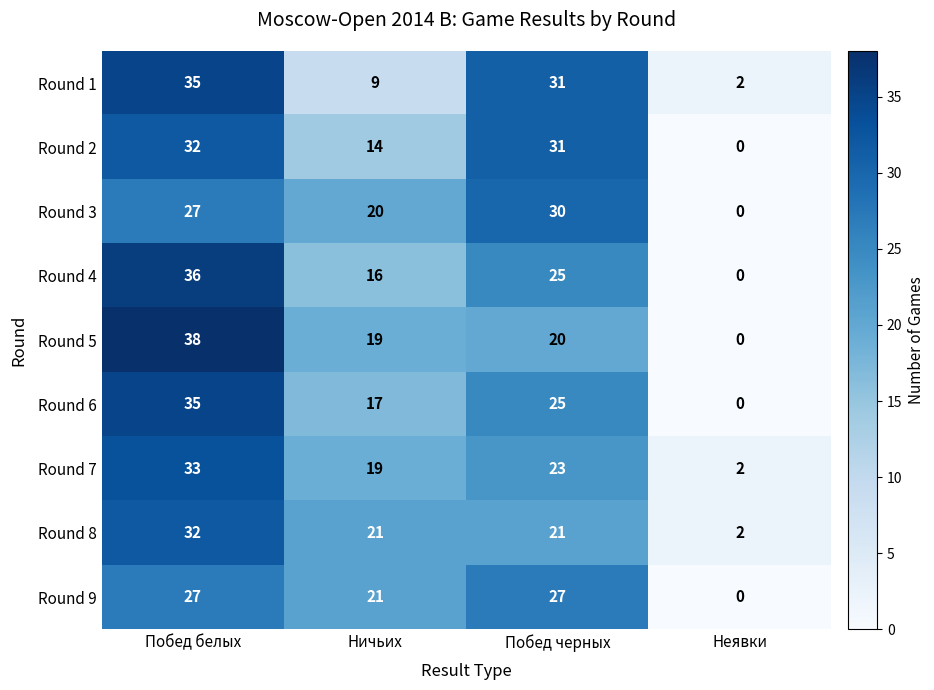

What is the spread (max minus min) of values at Побед белых?

11